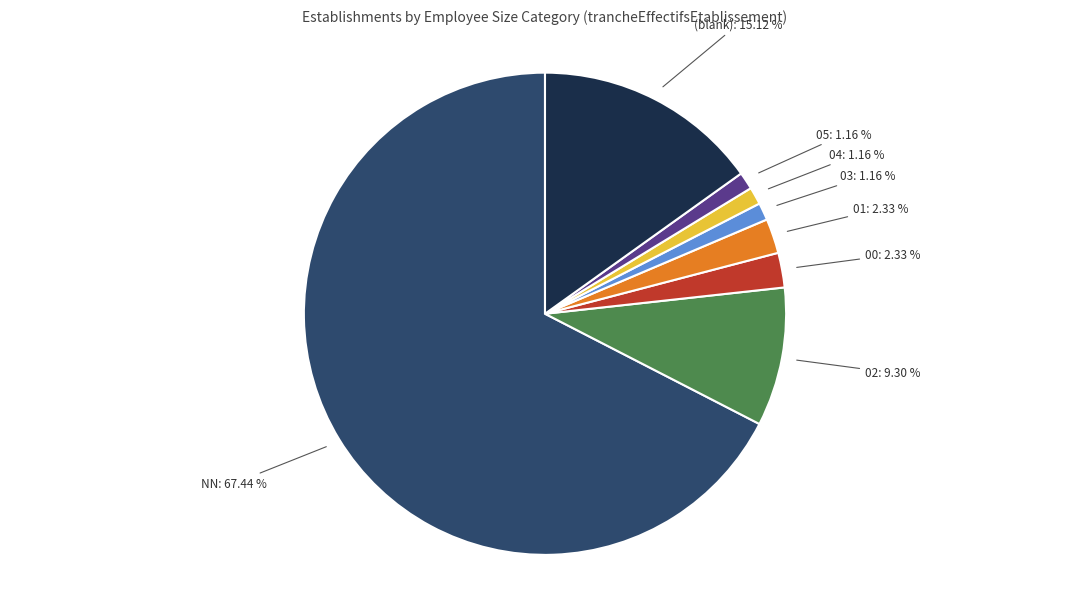

Does any single category account for the majority?

Yes